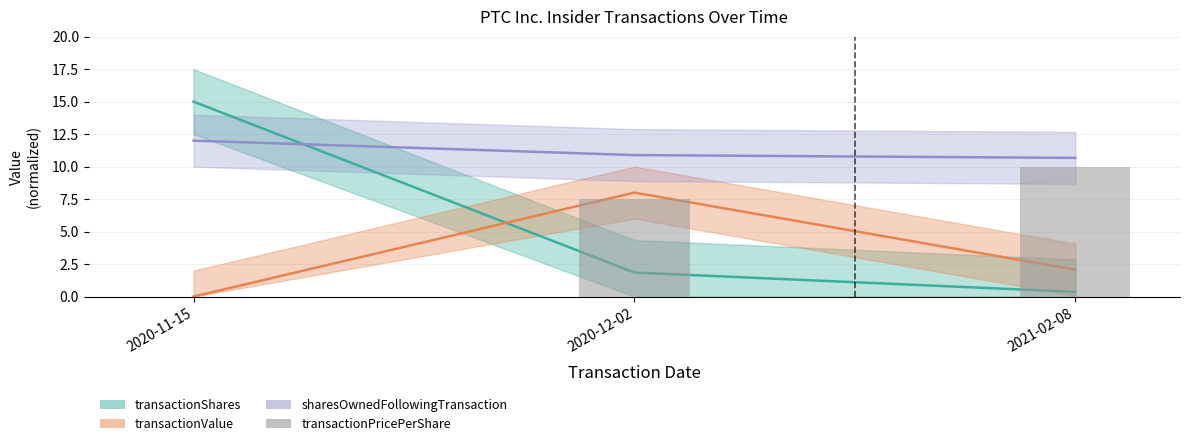

How many values are between 0 and 10?

3